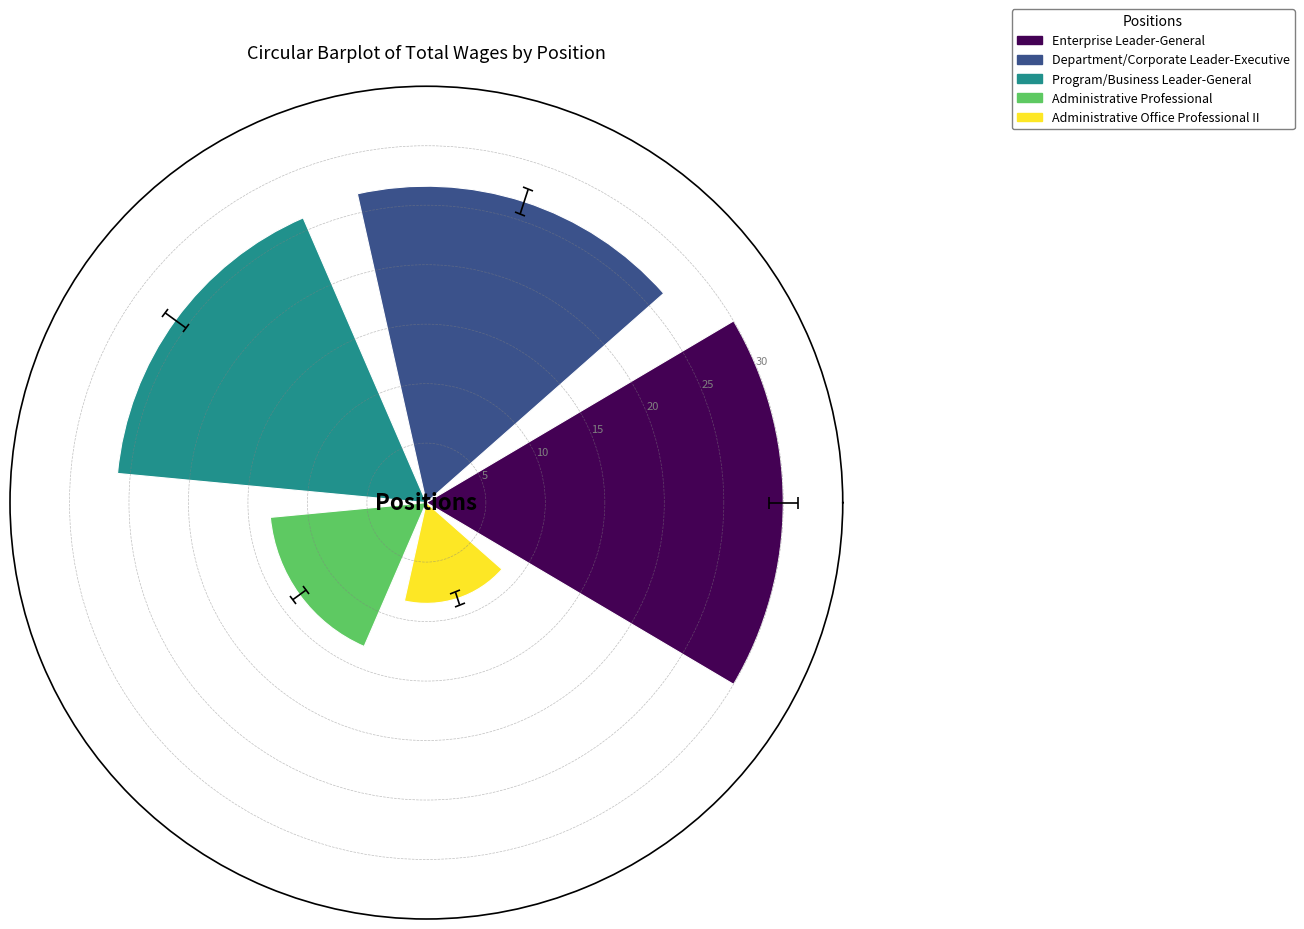

How many categories are shown in the chart?

5